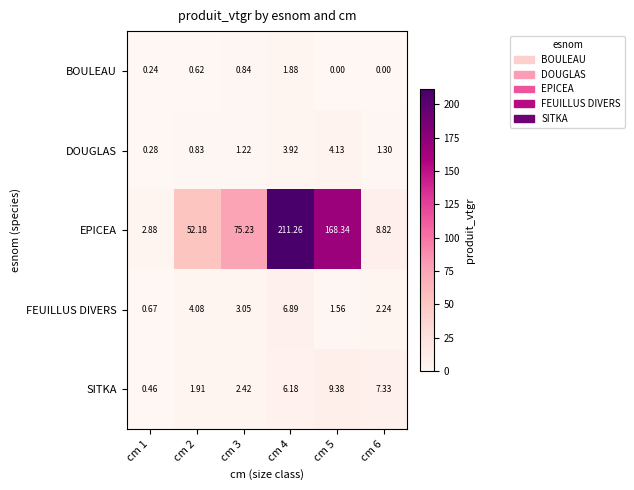

What is the maximum value shown in the chart?

211.3